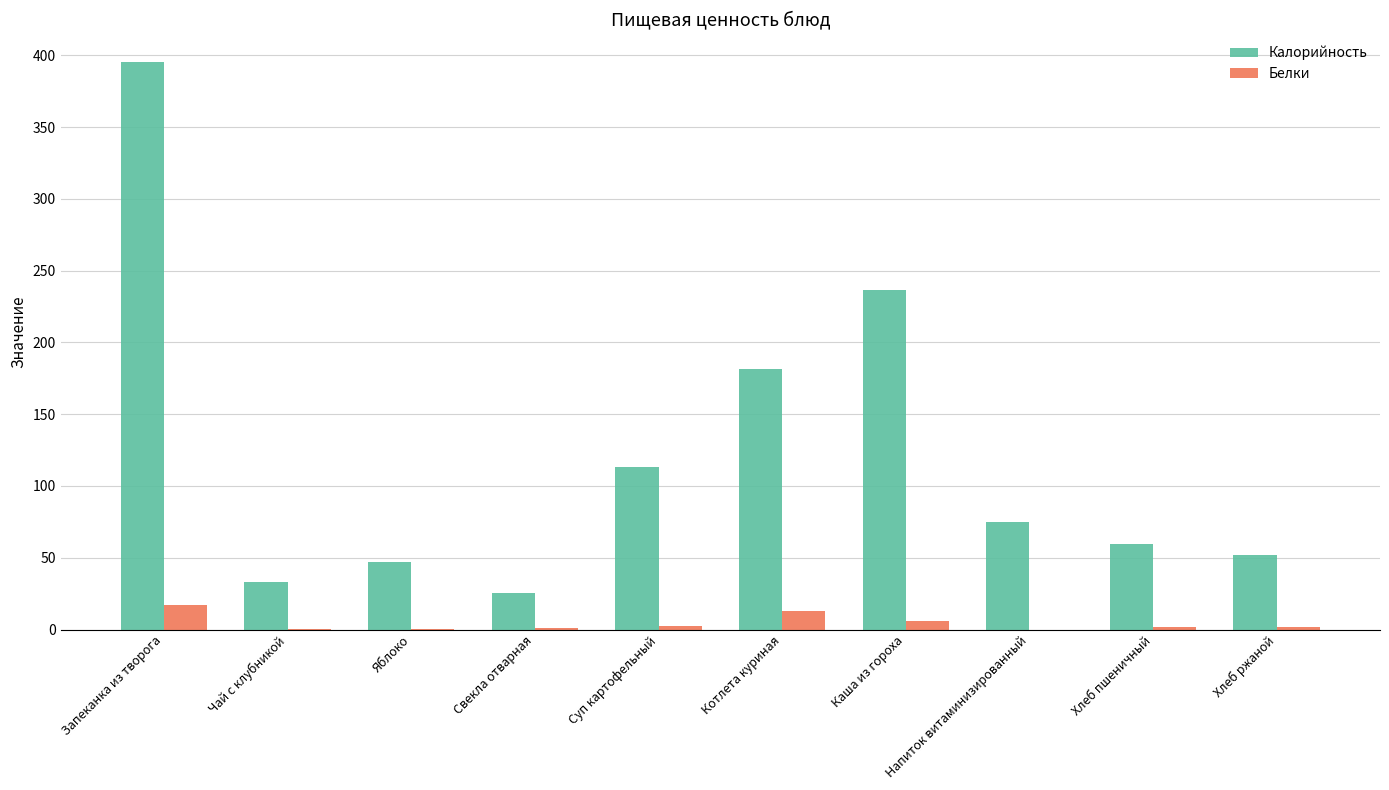

At which label is Калорийность closest to 210?

Каша из гороха